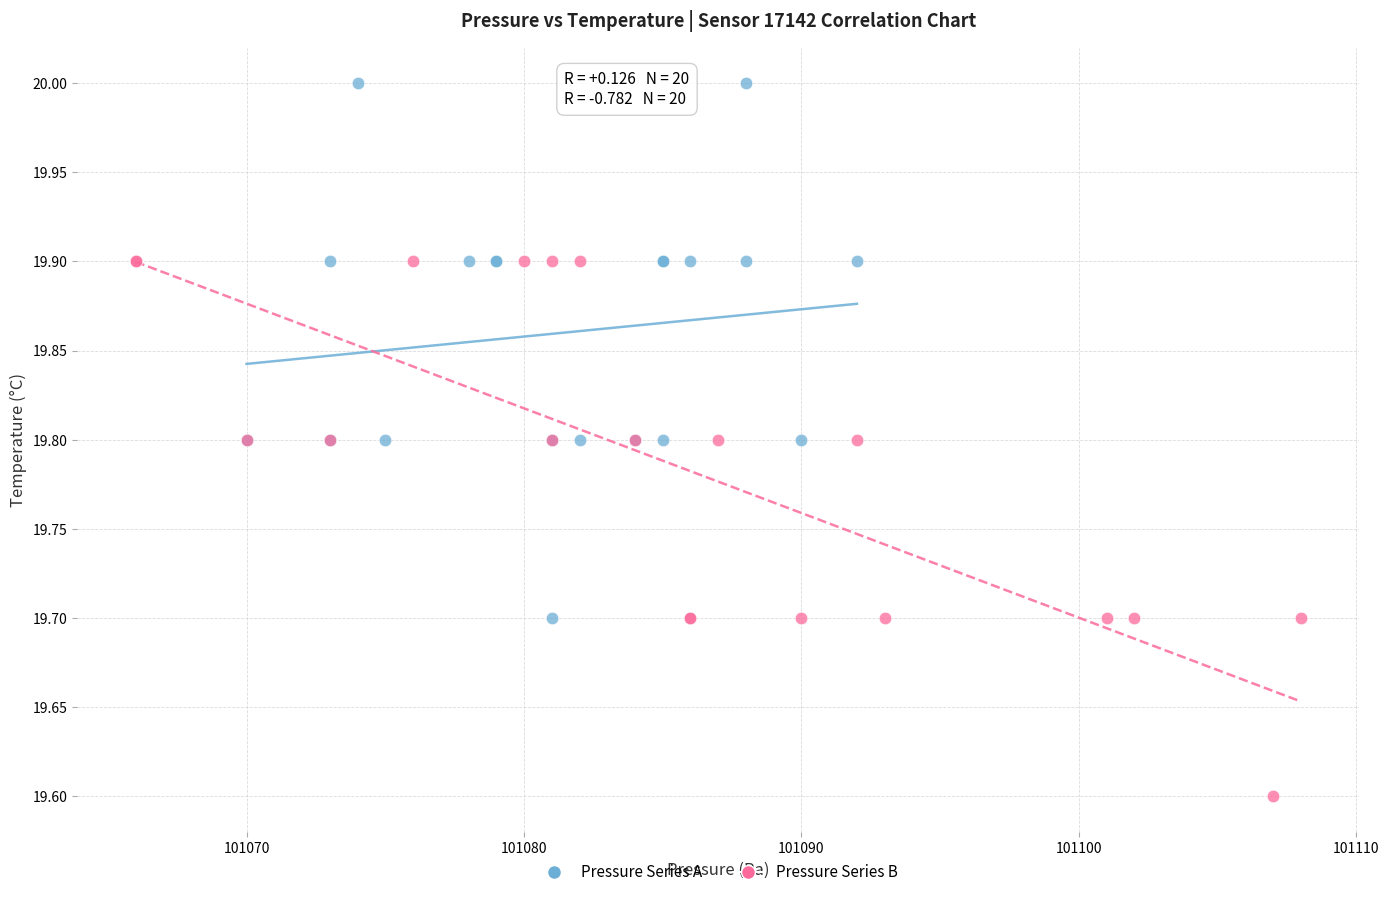

What are all the series names shown in the legend?

Pressure Series A, Pressure Series B